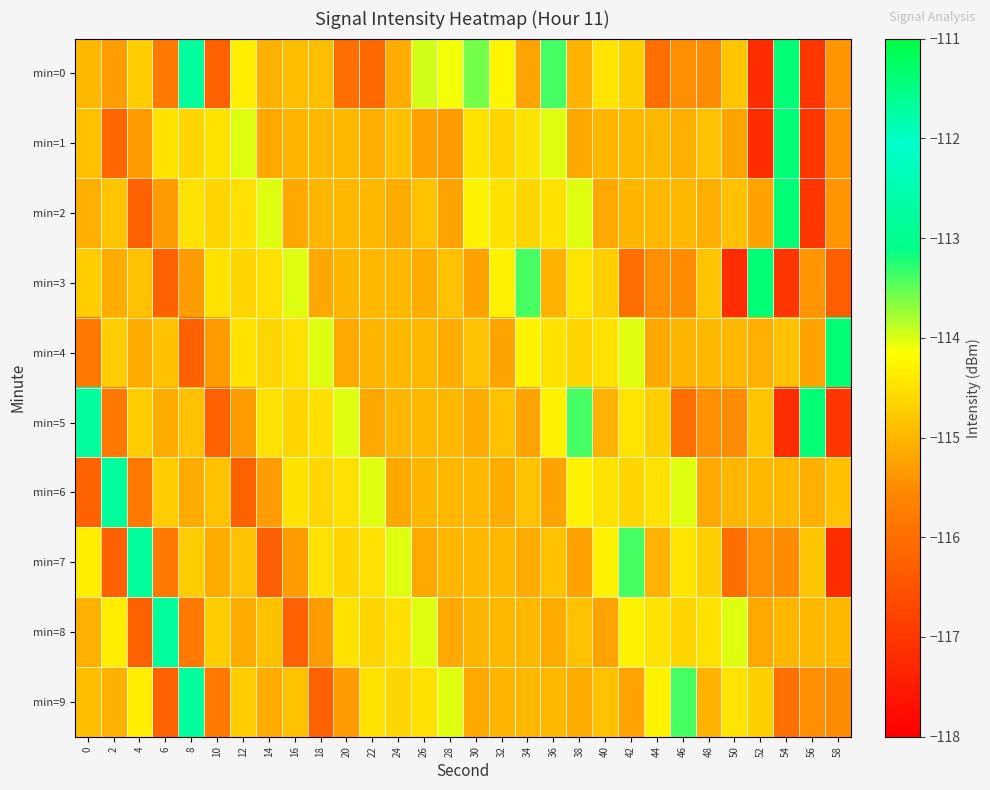

At which category does the chart reach its peak across all series?

54